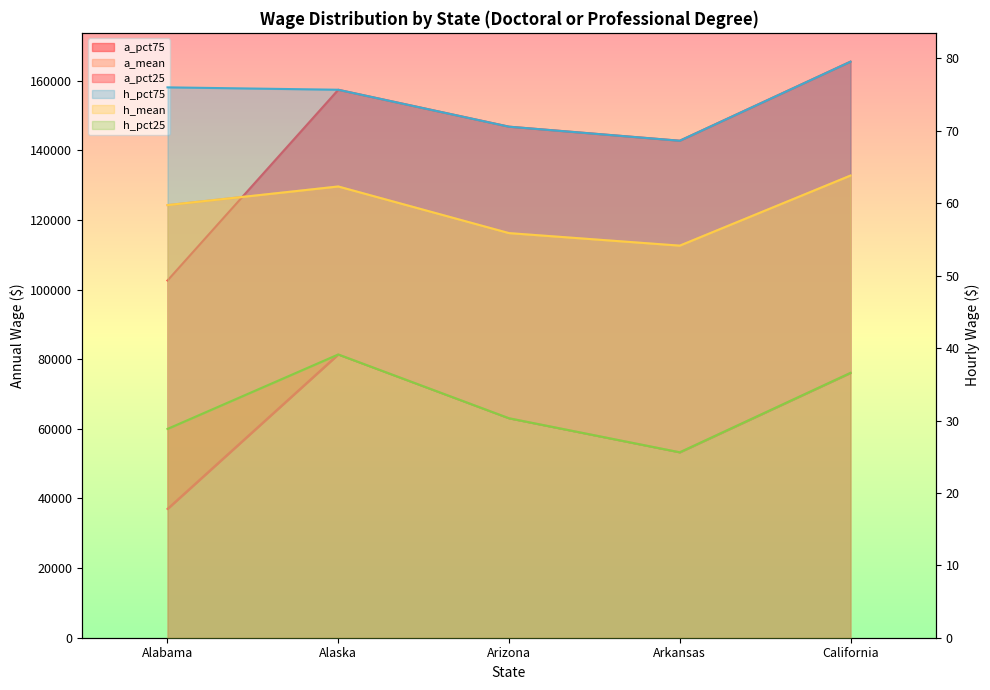

The value of a_pct25 at Arkansas is 53270.0. True or false?

True